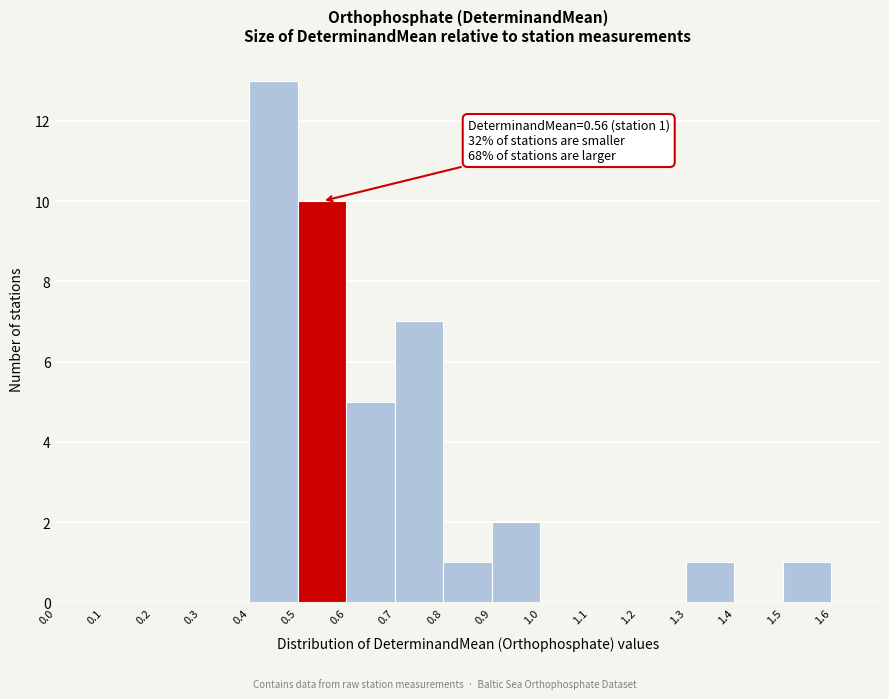

Over which range of the x-axis is the bar tallest?

0.4 to 0.5